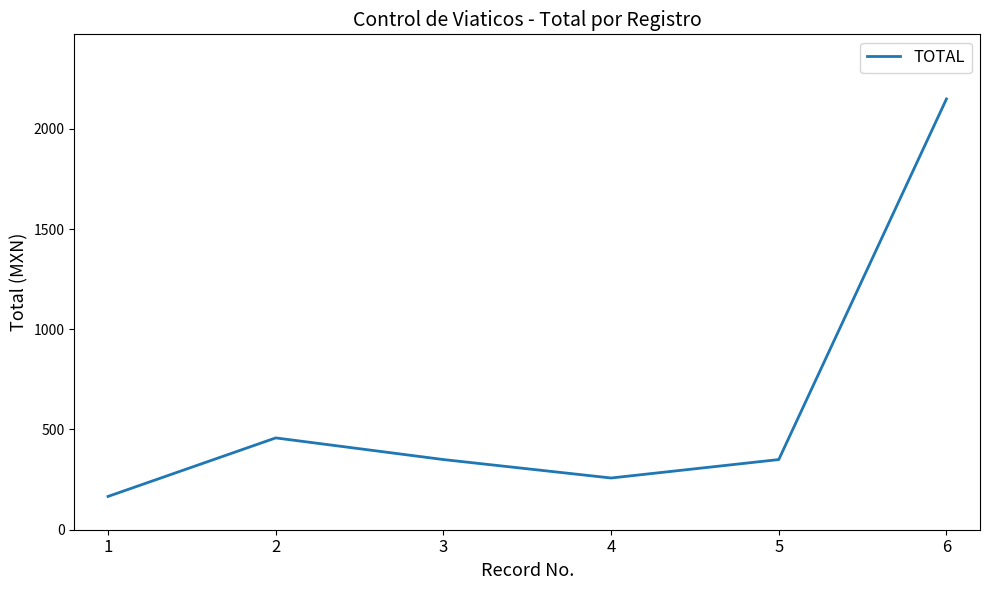

Reading left to right, list all the values displayed in this chart.

166.0	458.0	350.0	258.0	350.0	2148.8